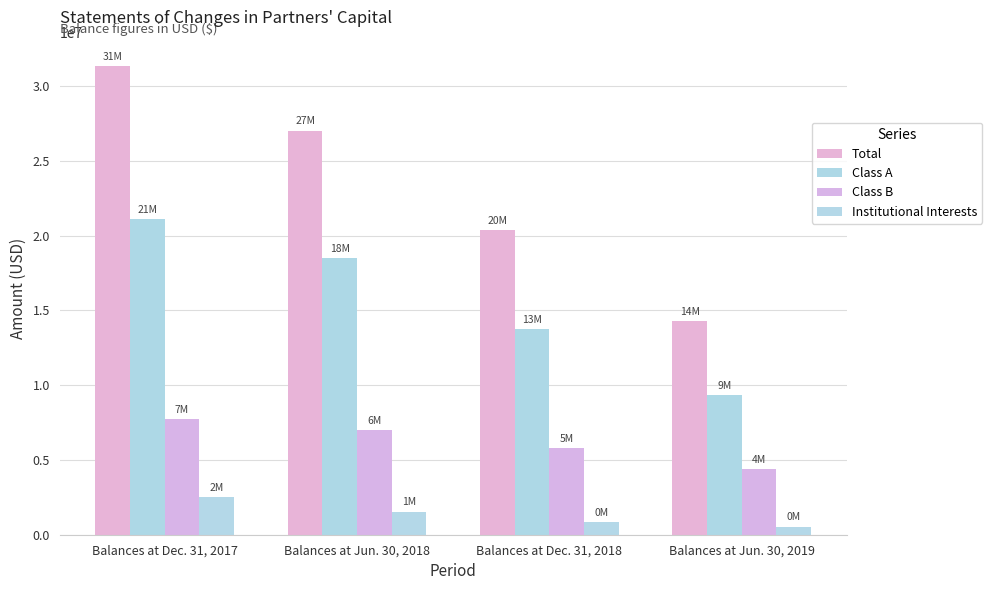

At Balances at Jun. 30, 2018, list the series in order from smallest to largest.

Institutional Interests, Class B, Class A, Total